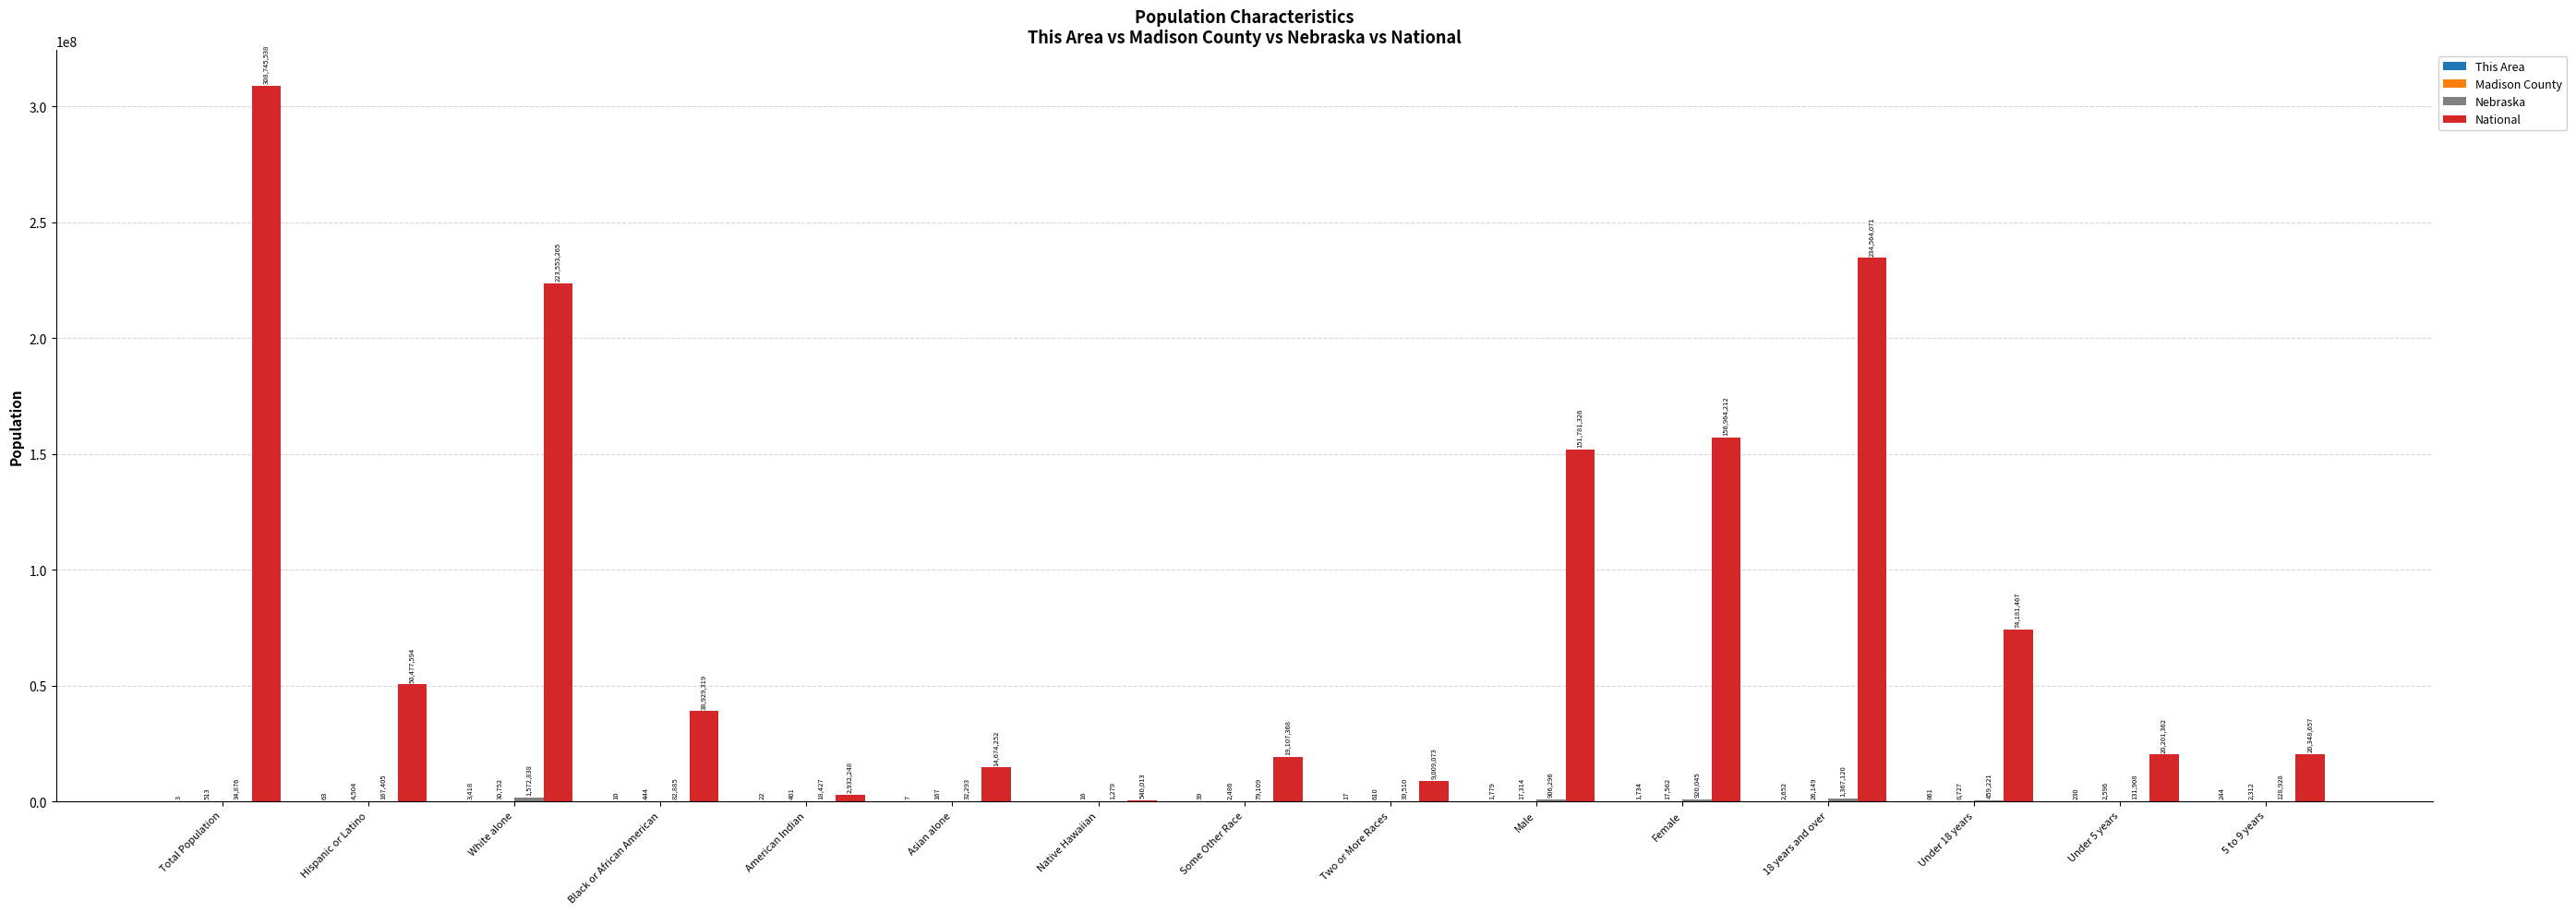

What is the difference between the National values at American Indian and Black or African American?

35997071